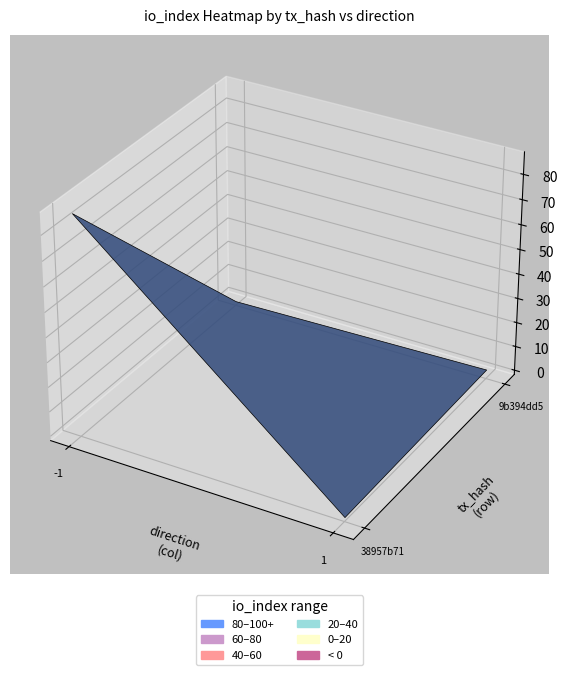

Rank the series by their average value, from highest to lowest.

38957b710c8ffaf2908381c8e2e21fc53a4b609, 9b394dd5b3af0350db48dcf49f745c4501fac5a